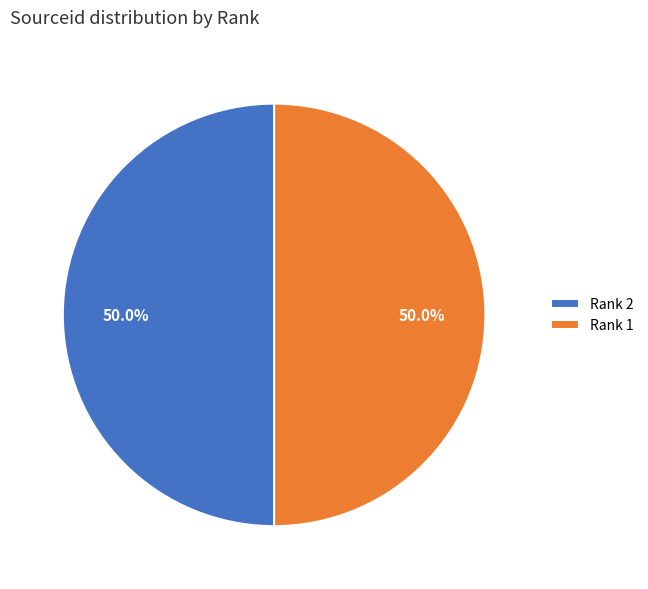

Do Rank 1 and Rank 2 together represent more than half of the pie?

Yes